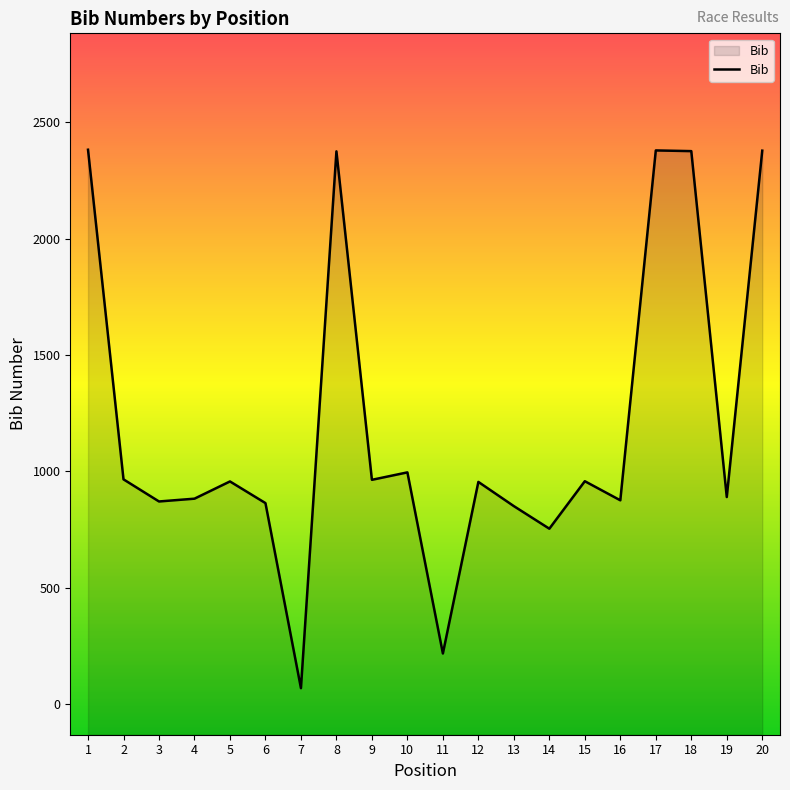

What is the value of the 5th point from the left?

957